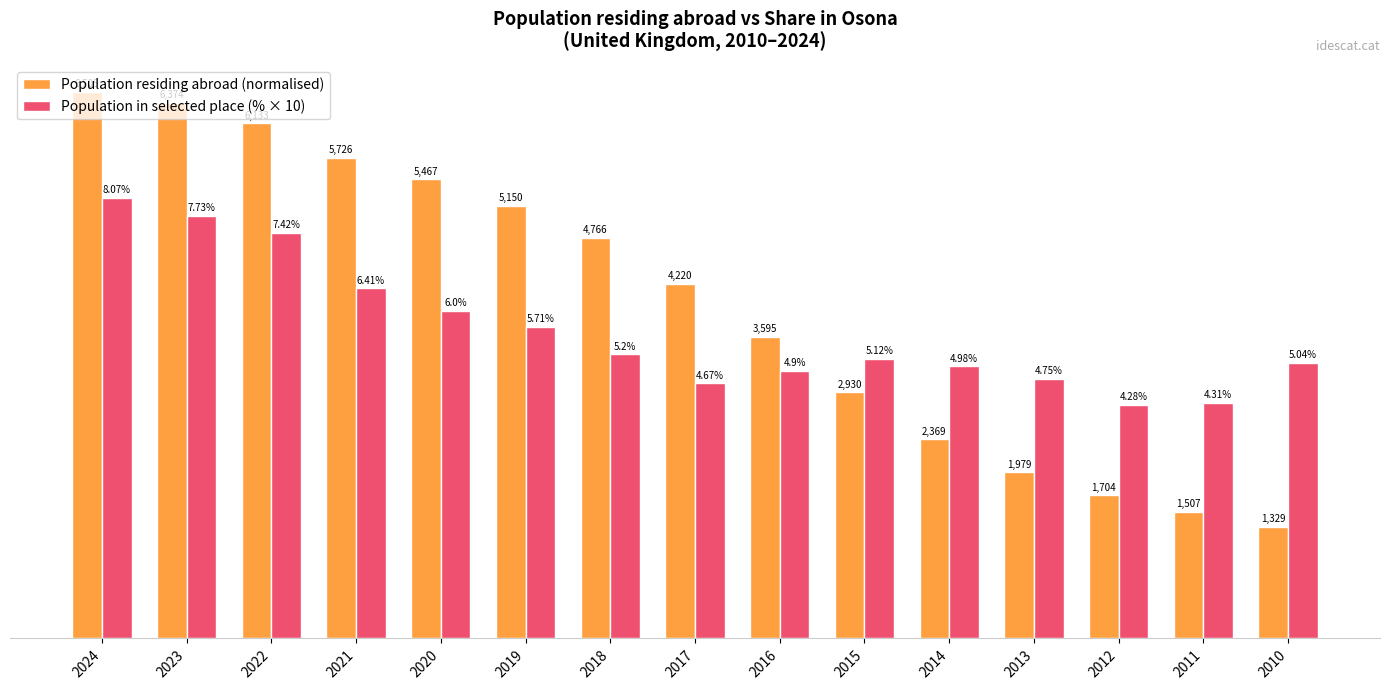

Is it true that Population in selected place (% × 10) equals 12.7 at 2016?

False